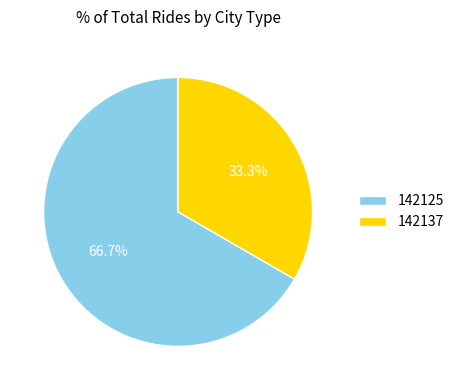

Rank the categories by value from lowest to highest.

142137, 142125